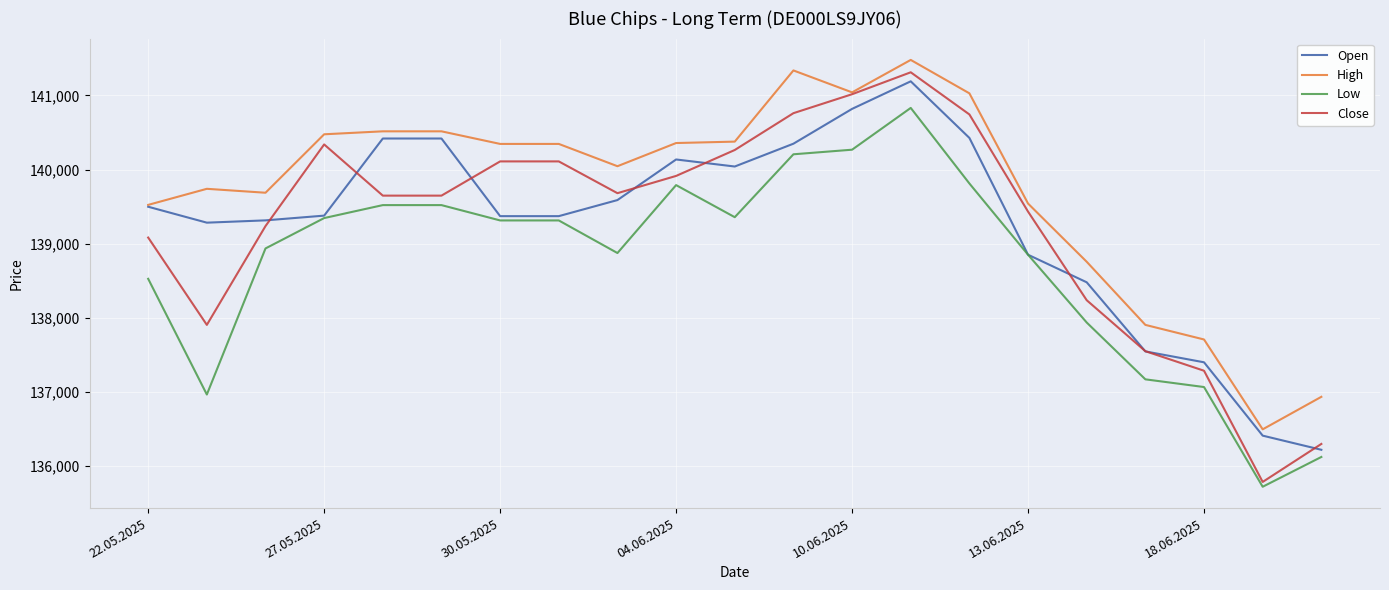

Which series has the widest spread of values?

Close